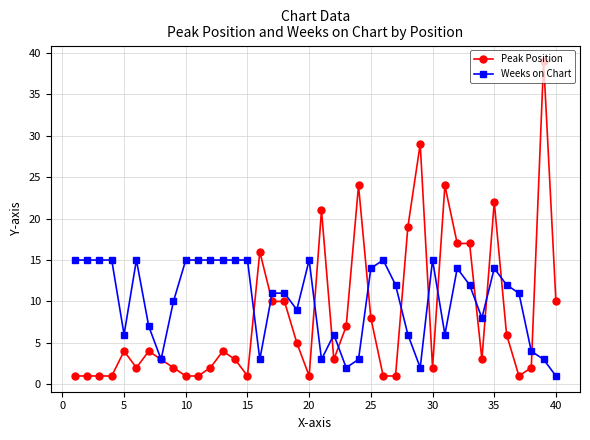

What is the highest value of the Peak Position series?

39